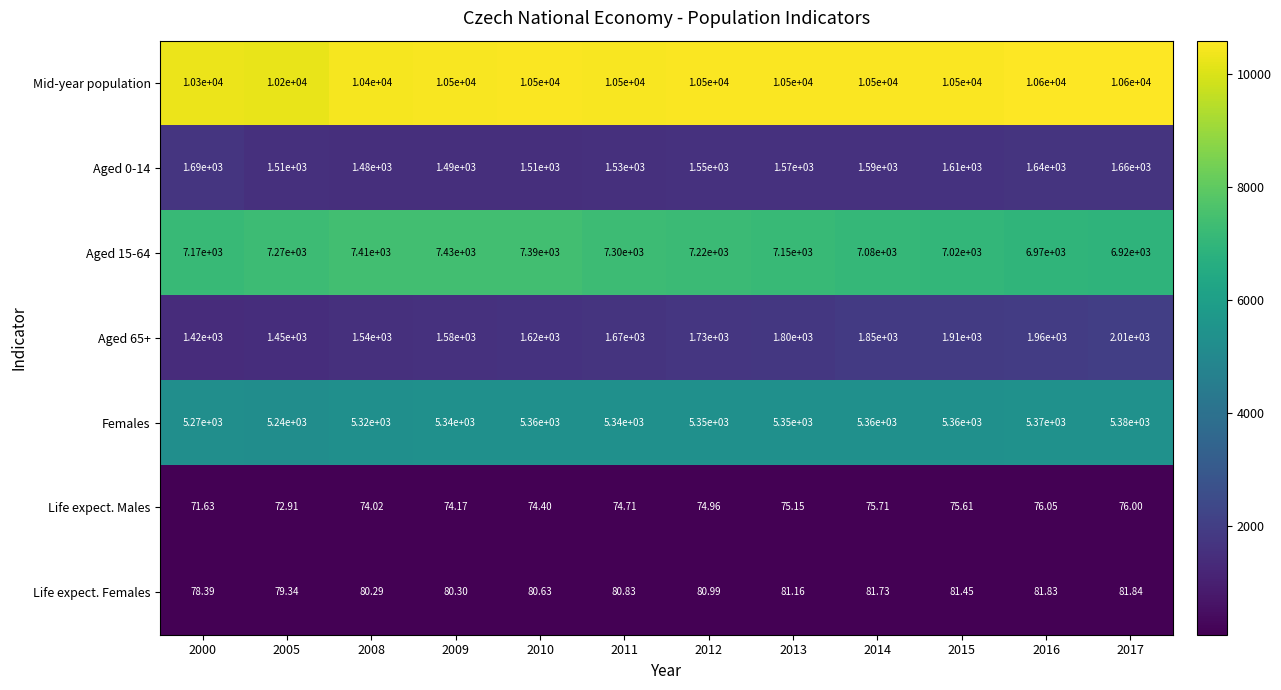

Which series has the largest range (max minus min)?

Aged 65+